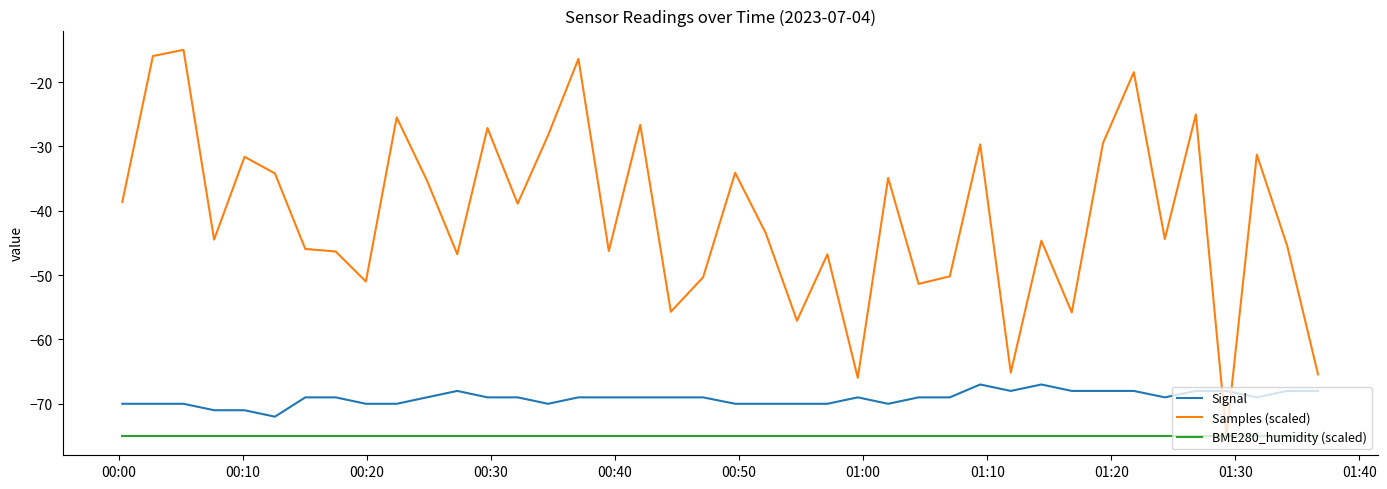

What is the maximum value shown in the chart?

-15.0